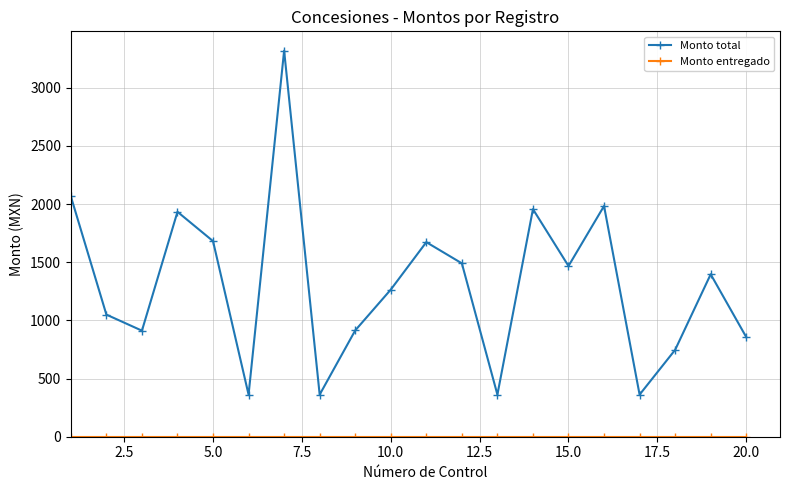

What is the lowest value of the Monto total series?

362